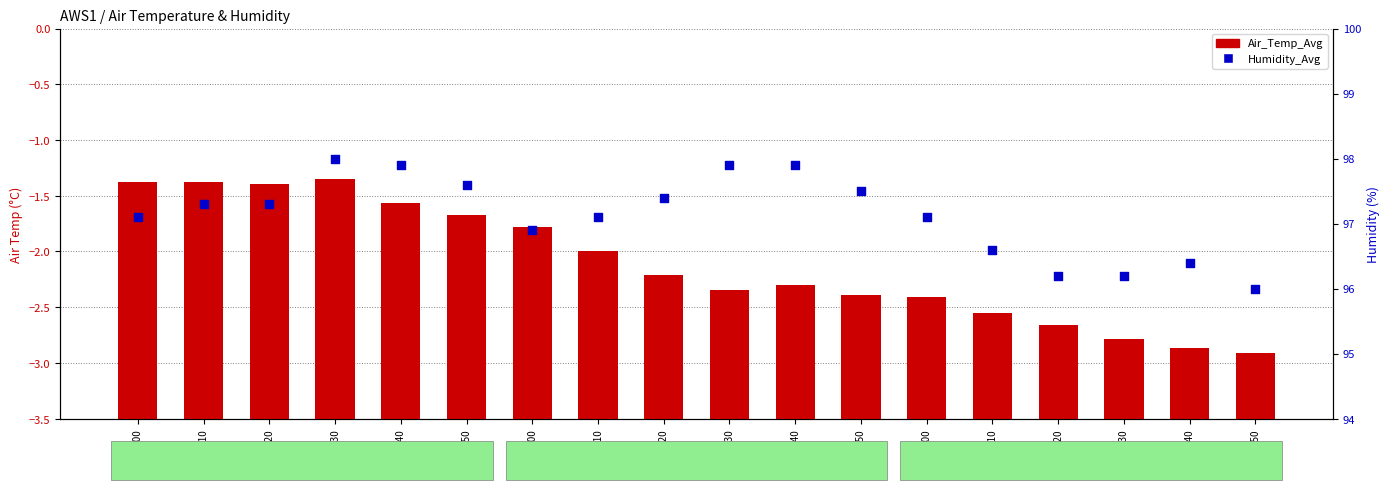

Is the value of Air_Temp_Avg at 00:50 greater than the value of Humidity_Avg at 02:40?

No